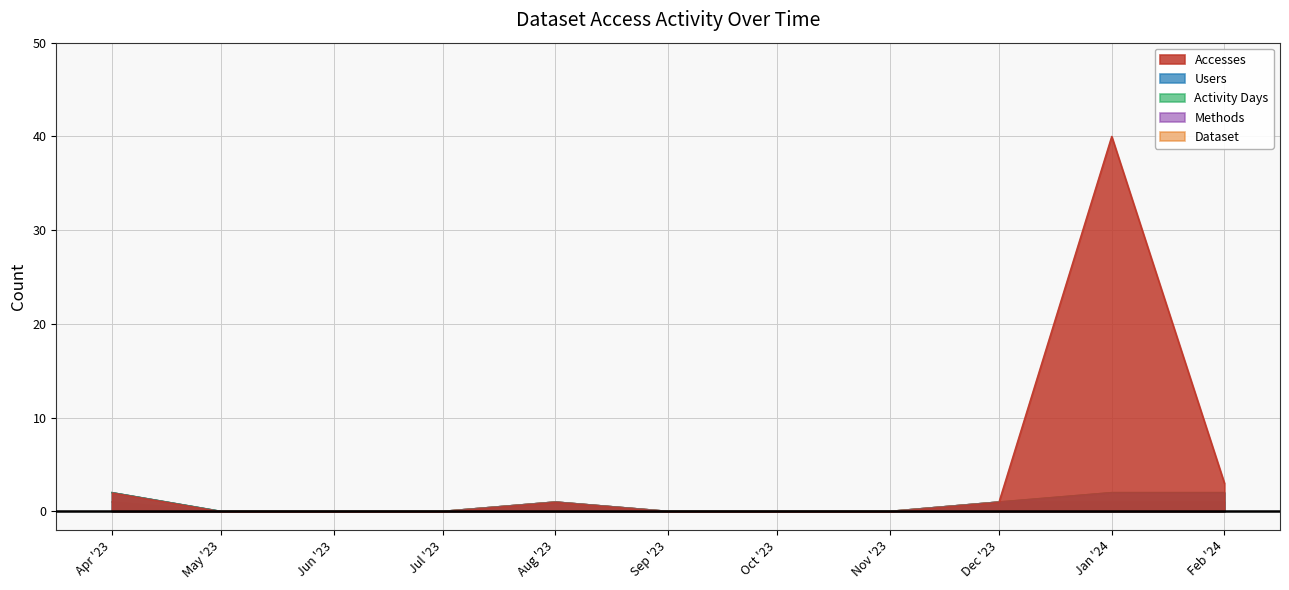

What are all the series names shown in the legend?

Accesses, Users, Activity Days, Methods, Dataset